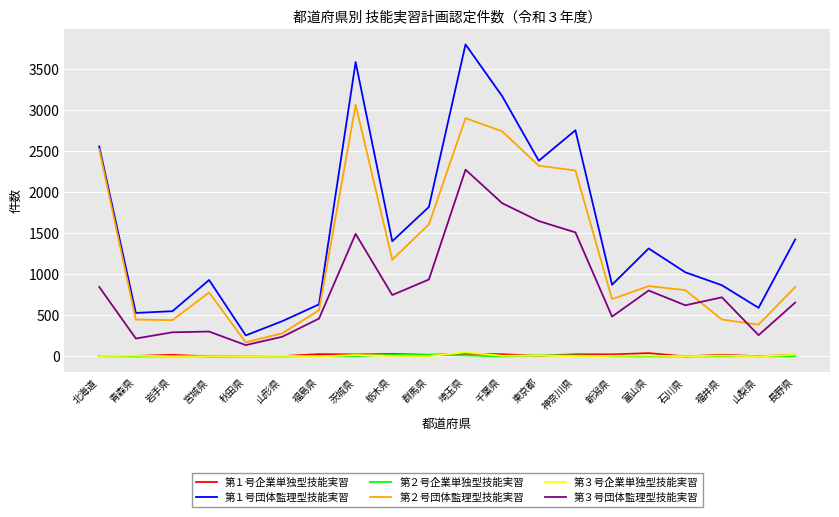

The value of 第２号団体監理型技能実習 at 栃木県 is 1178. True or false?

True